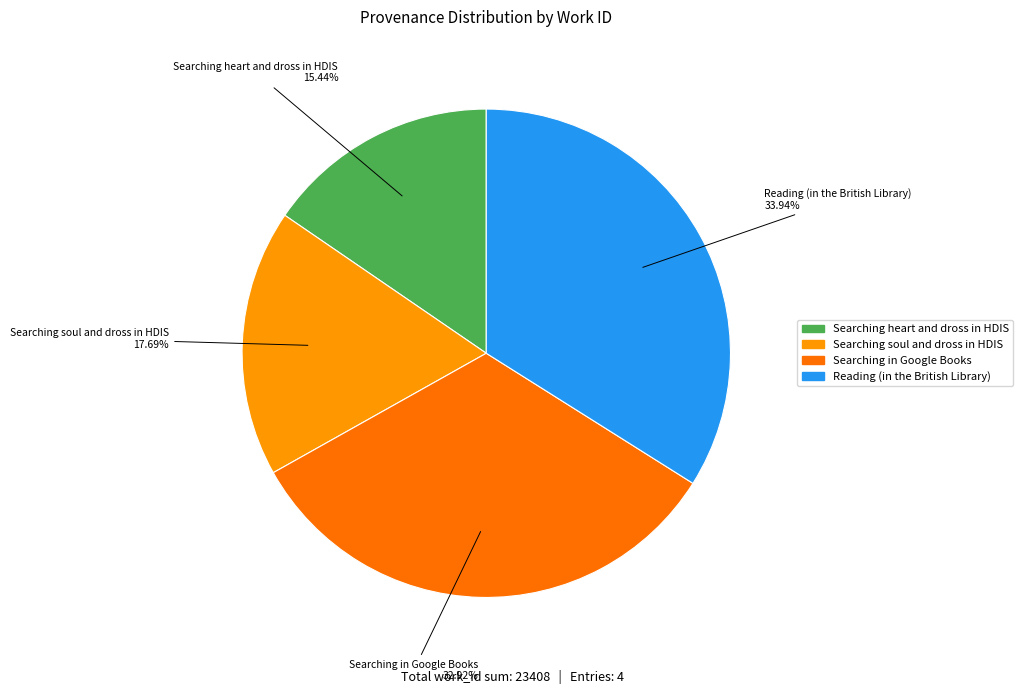

Rank the categories by value from lowest to highest.

Searching heart and dross in HDIS, Searching soul and dross in HDIS, Searching in Google Books, Reading (in the British Library)